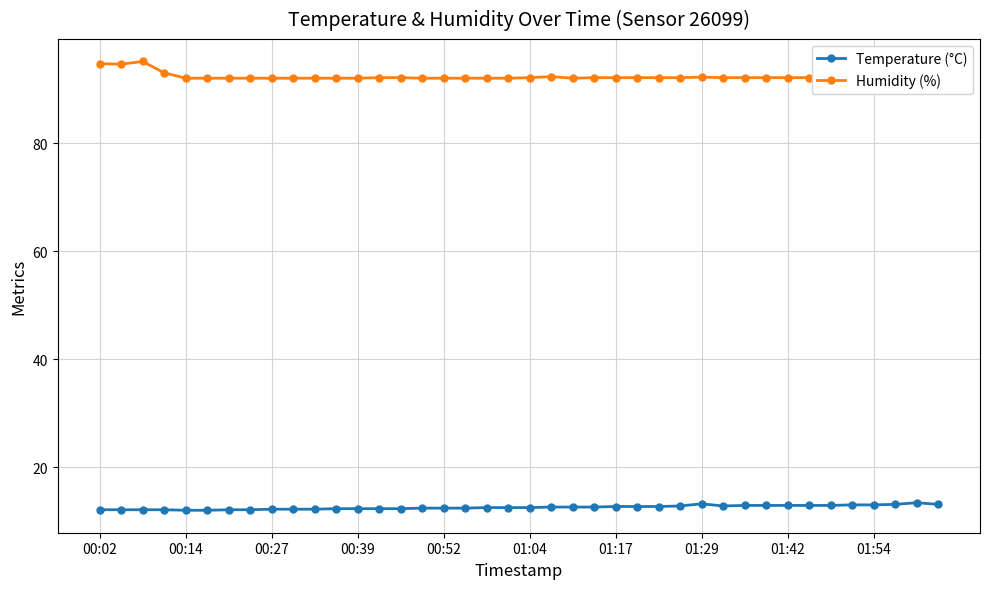

What is the average value of the Humidity (%) series?

92.5